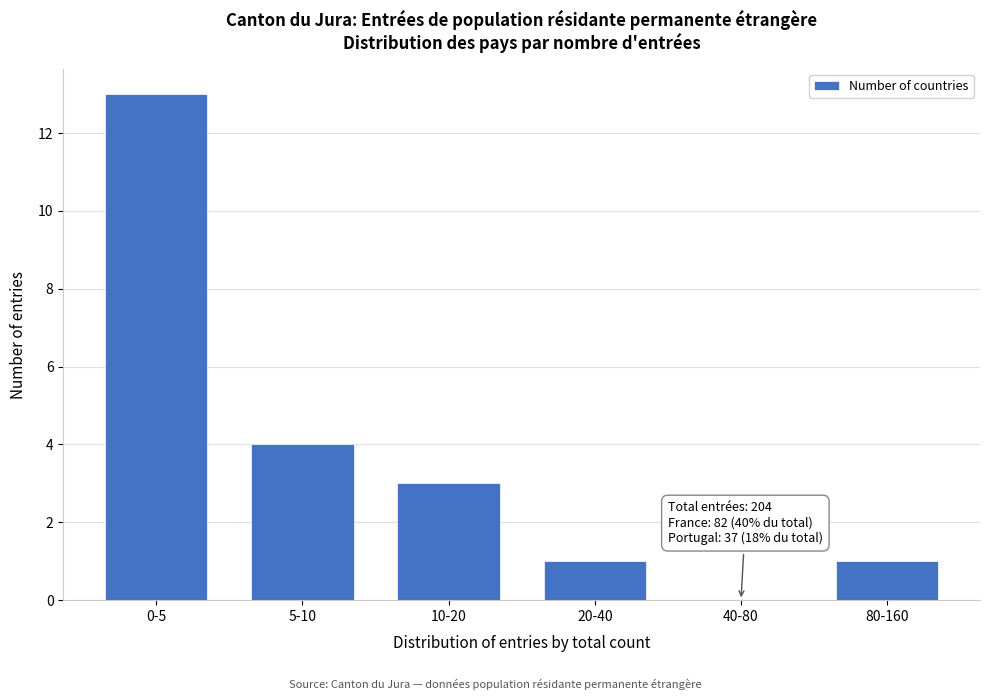

Reading left to right, what are all the values shown in this chart?

0-5=13	5-10=4	10-20=3	20-40=1	40-80=0	80-160=1